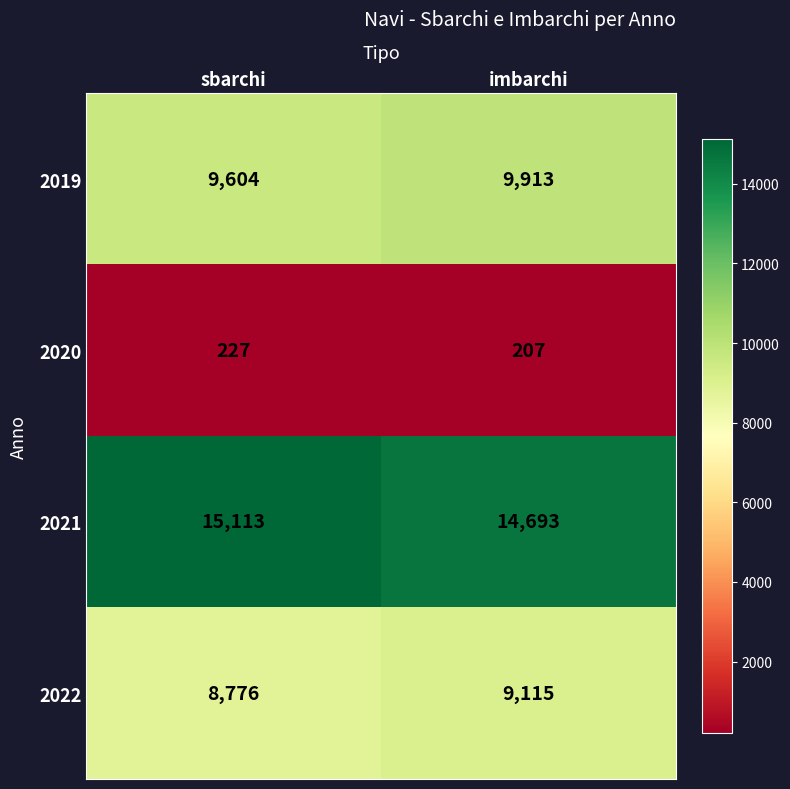

Is it true that 2021 equals 24432 at imbarchi?

False